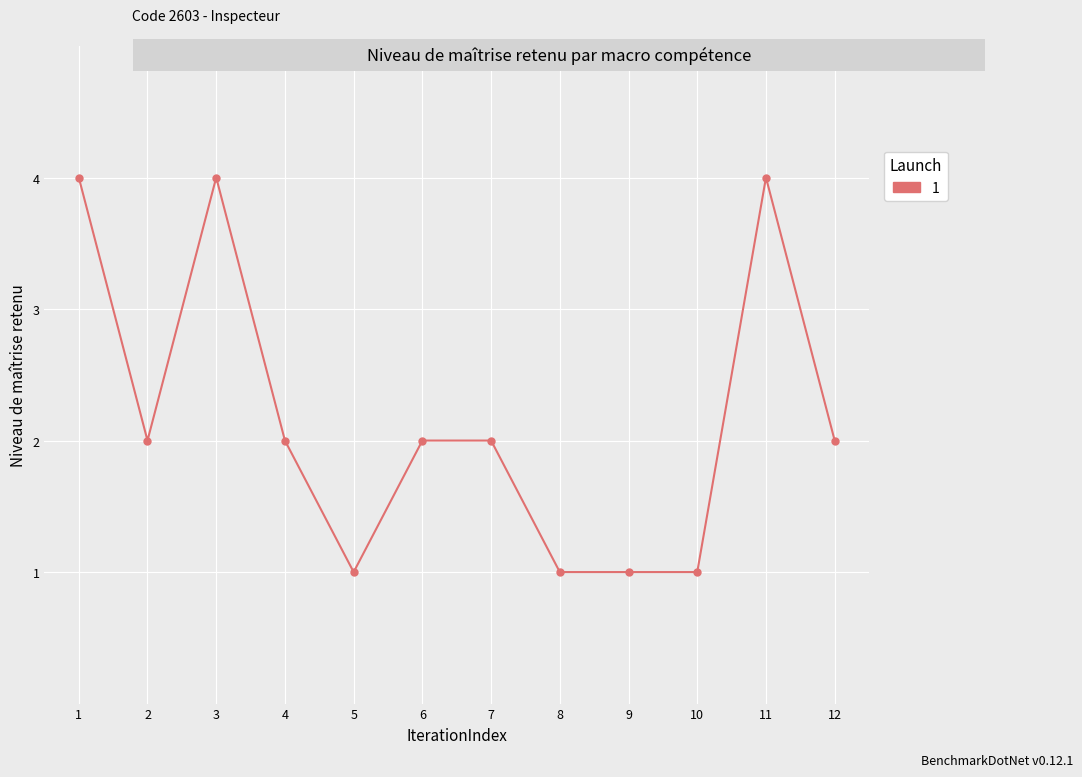

What is the ratio of the value at 1 to the value at 8?

4.0